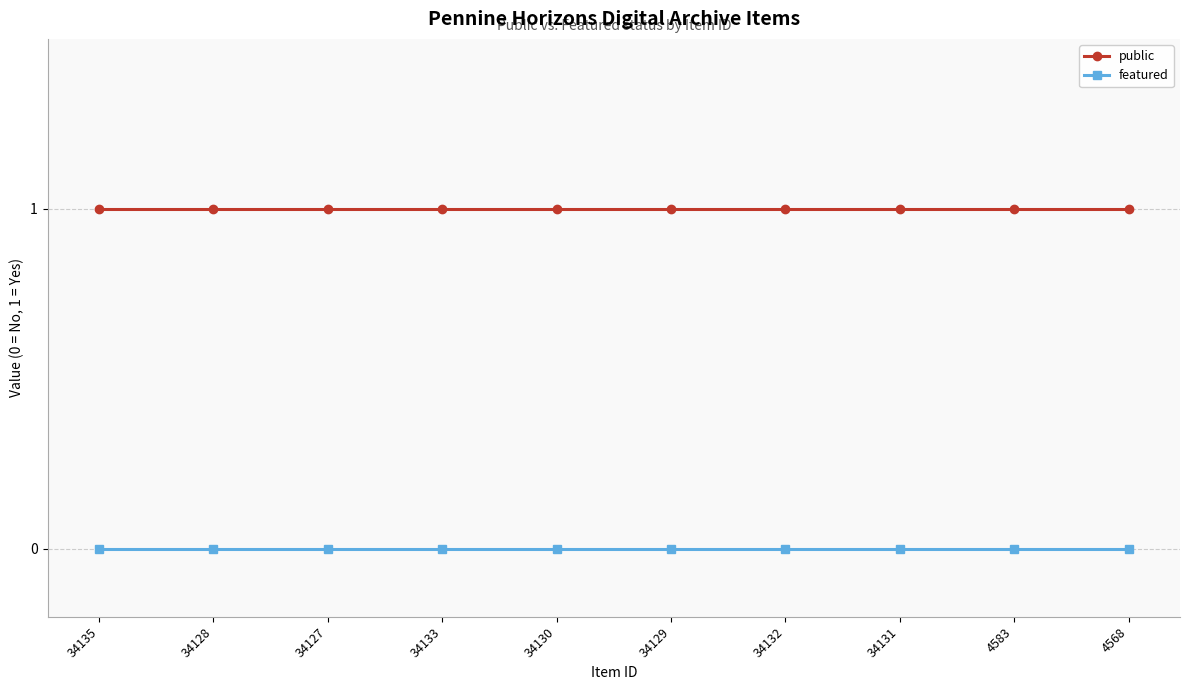

Reading left to right, list all the values displayed in this chart.

public: 34135=1	34128=1	34127=1	34133=1	34130=1	34129=1	34132=1	34131=1	4583=1	4568=1
featured: 34135=0	34128=0	34127=0	34133=0	34130=0	34129=0	34132=0	34131=0	4583=0	4568=0